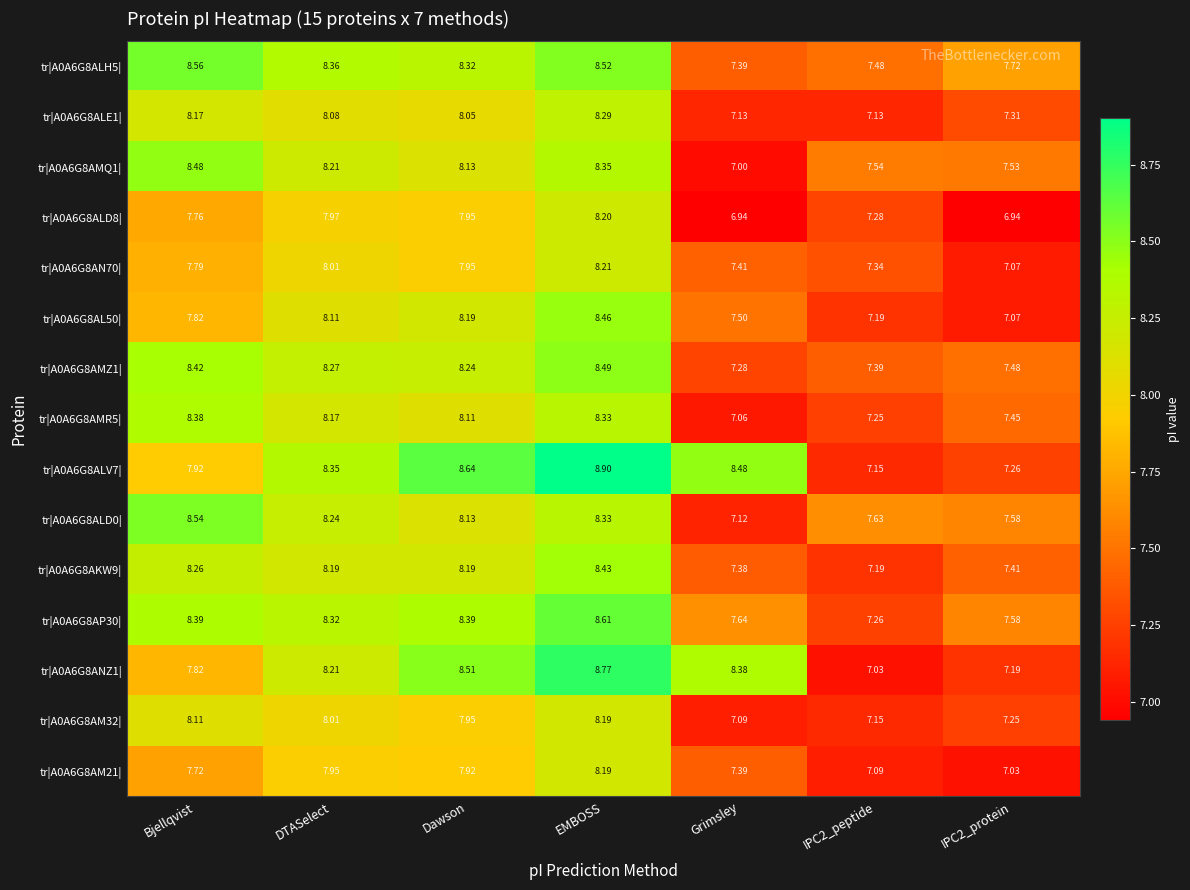

Which series changed the most between IPC2_peptide and IPC2_protein?

tr|A0A6G8ALD8|